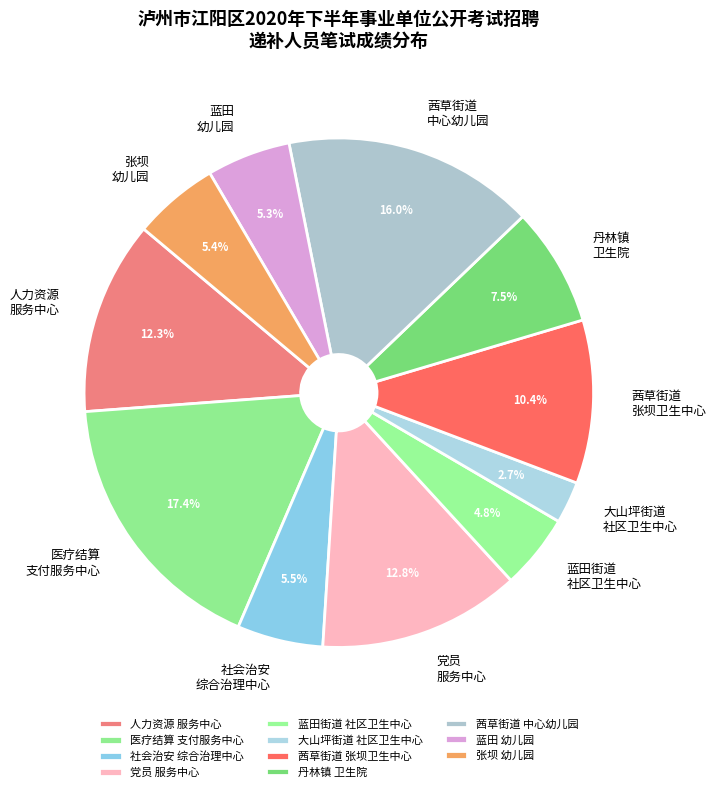

What is the largest slice in the pie chart?

医疗结算 支付服务中心